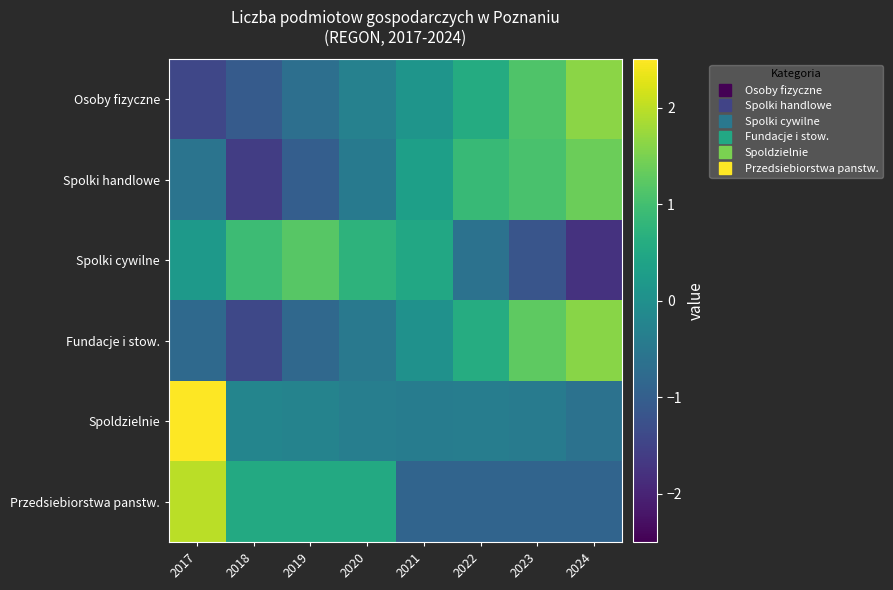

What is the spread (max minus min) of values at 2019?

2.2